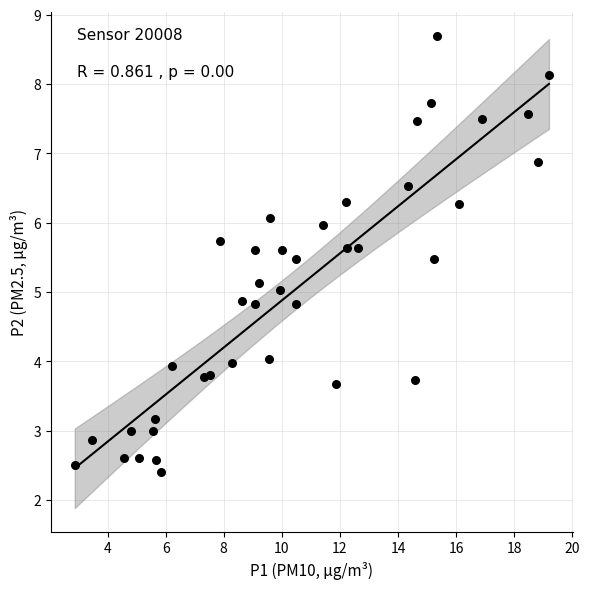

What is the range of Y values (max minus min)?

6.3